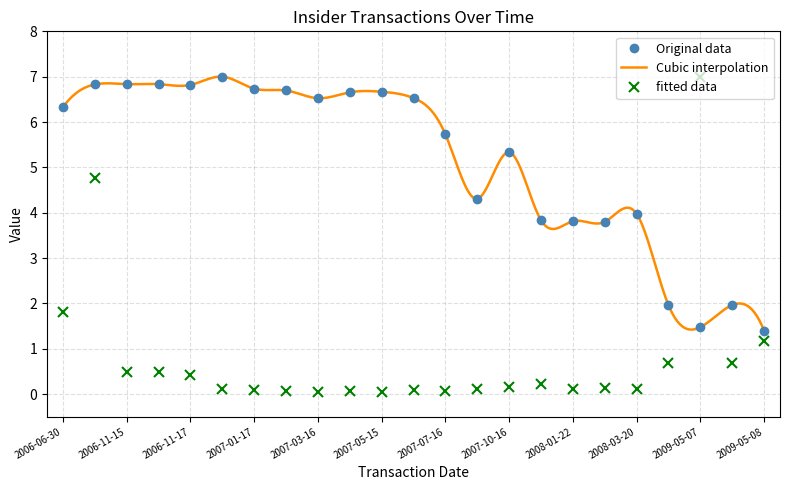

What is the minimum value for transactionShares?

0.1